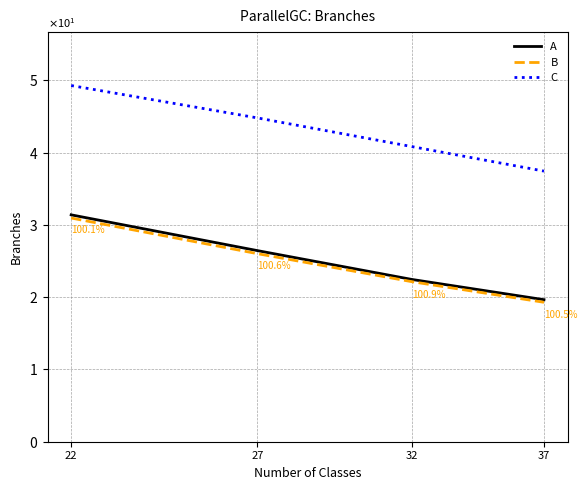

What is the difference between the second highest and minimum values in the B series?

6.7